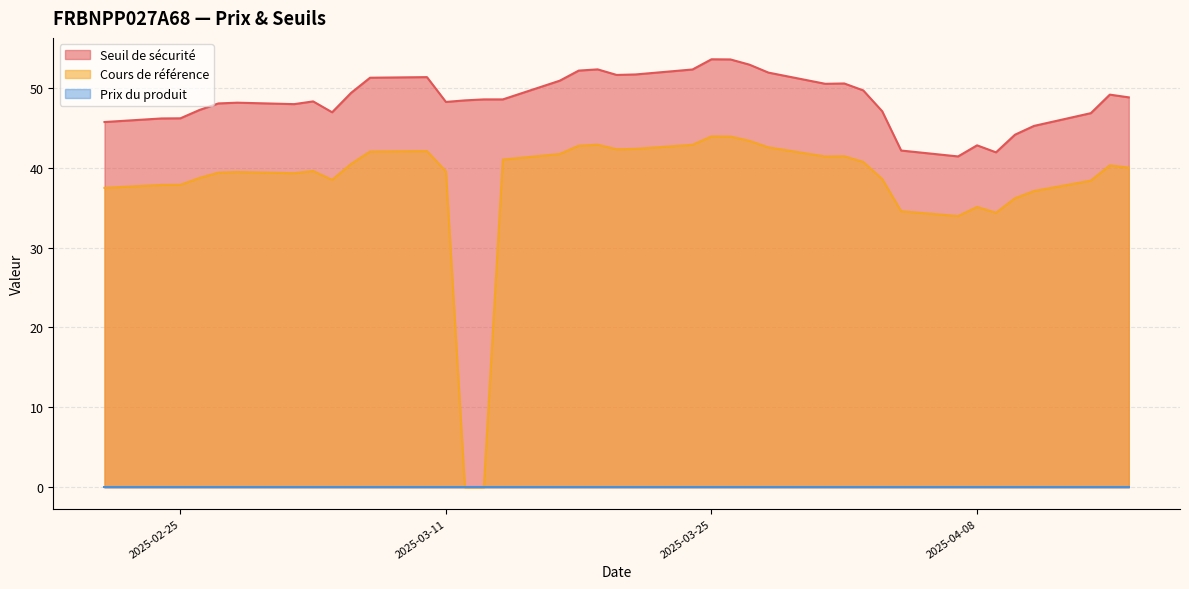

Between 2025-02-24 and 2025-03-24, which is larger?

2025-03-24